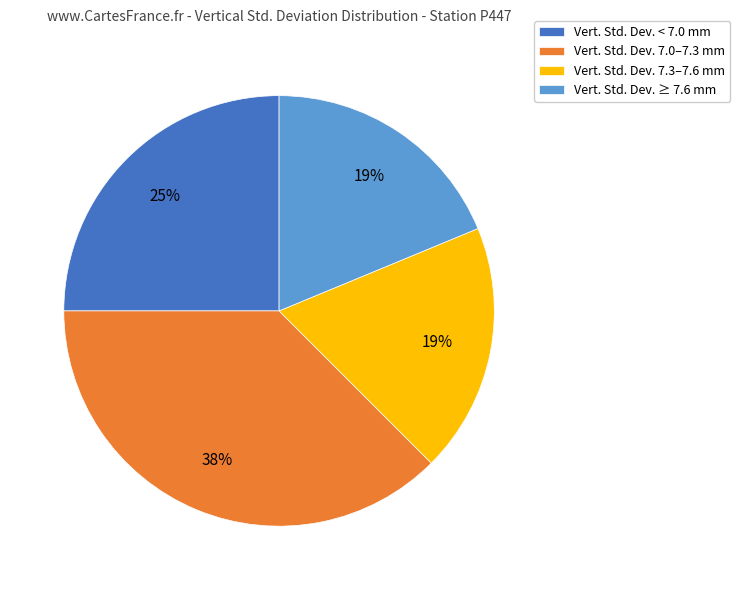

Is there any slice that represents more than half of the pie?

No